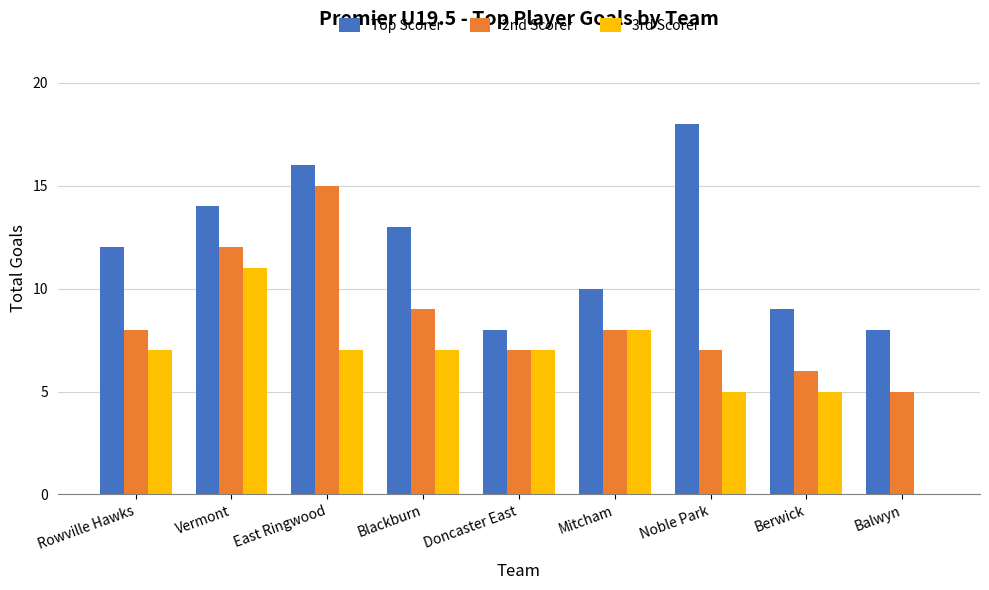

Is it true that 2nd Scorer equals 3 at Rowville Hawks?

False